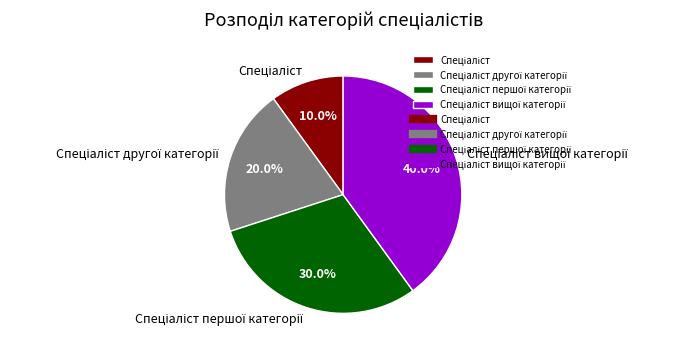

Does any single category account for the majority?

No